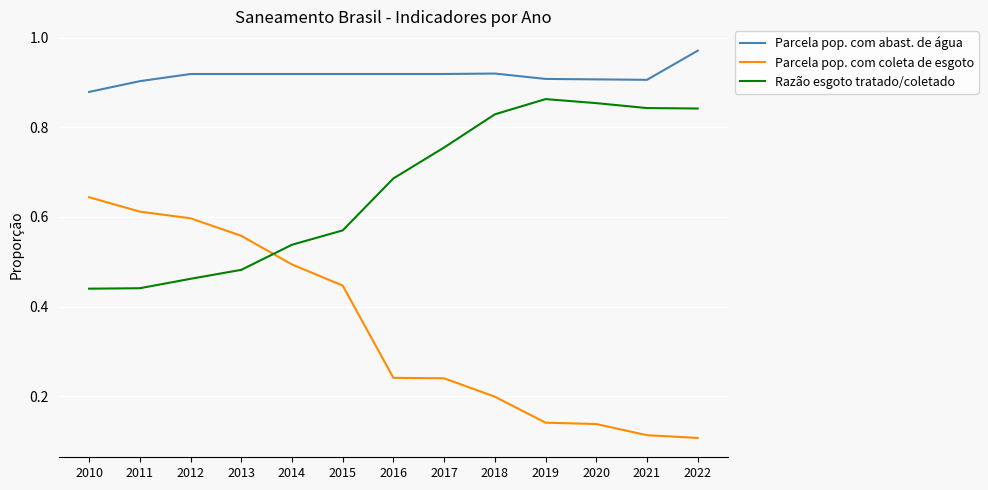

How many Parcela pop. com abast. de água values are between 0 and 1?

13